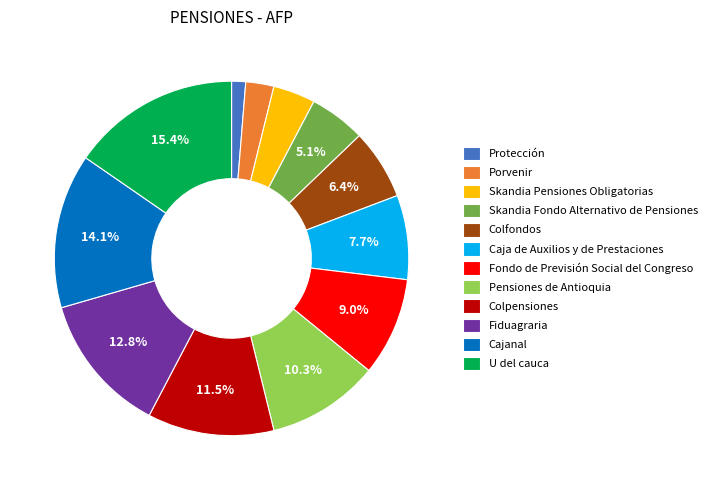

How many slices are in this pie chart?

12